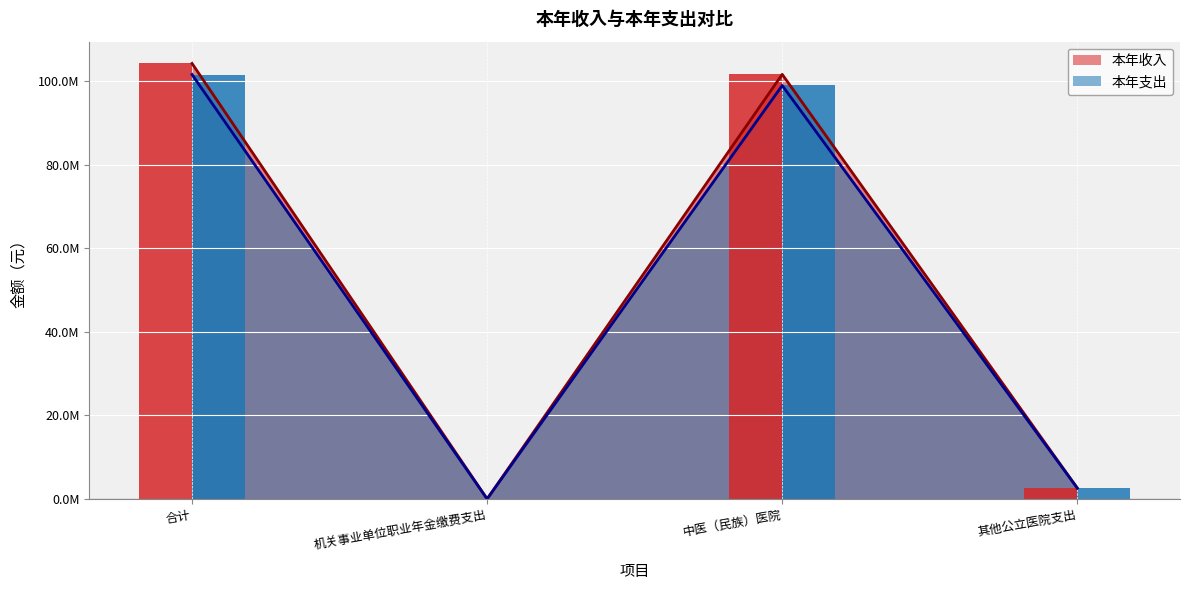

How many values in the 本年收入 series are below 101610352?

2